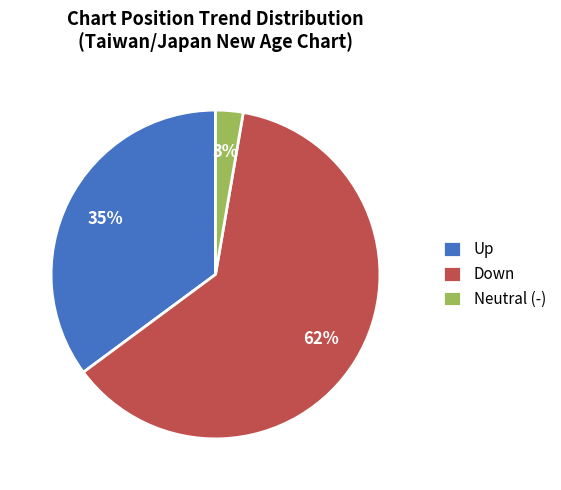

To the nearest percent, what is the difference between the Neutral (-) and Down slice percentages?

59%